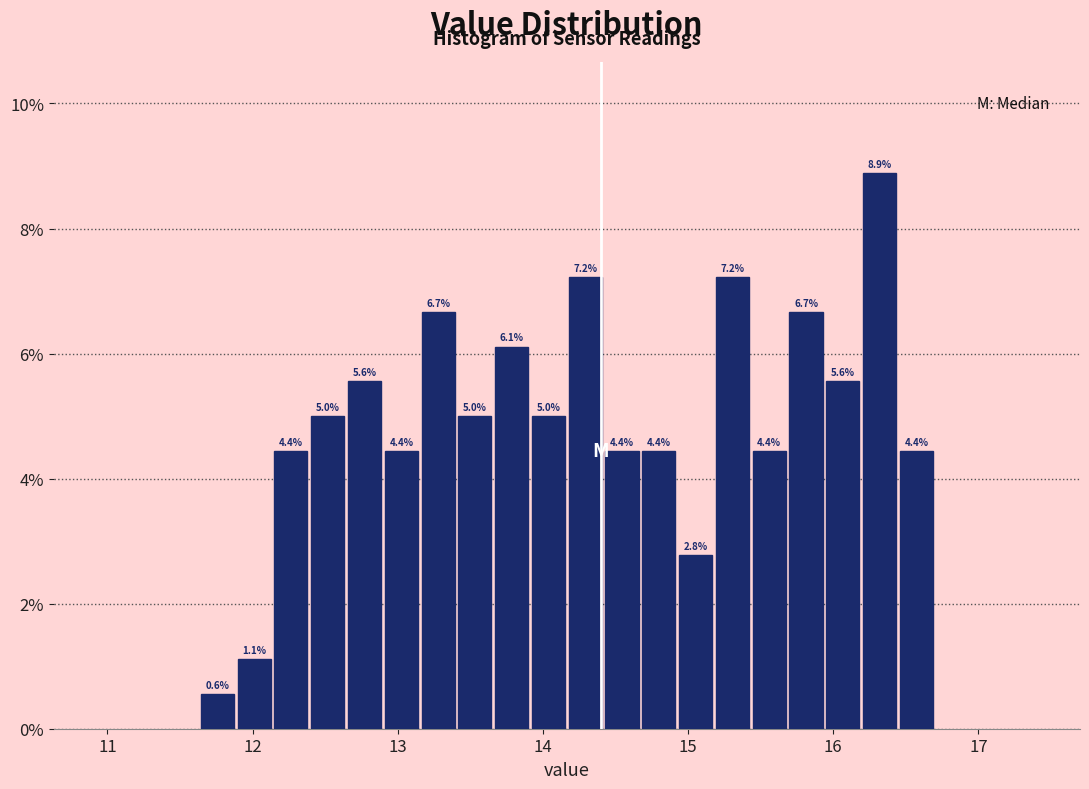

Around what value on the x-axis is the tallest bar? Give the approximate position of its centre, as read against the axis.

16.3